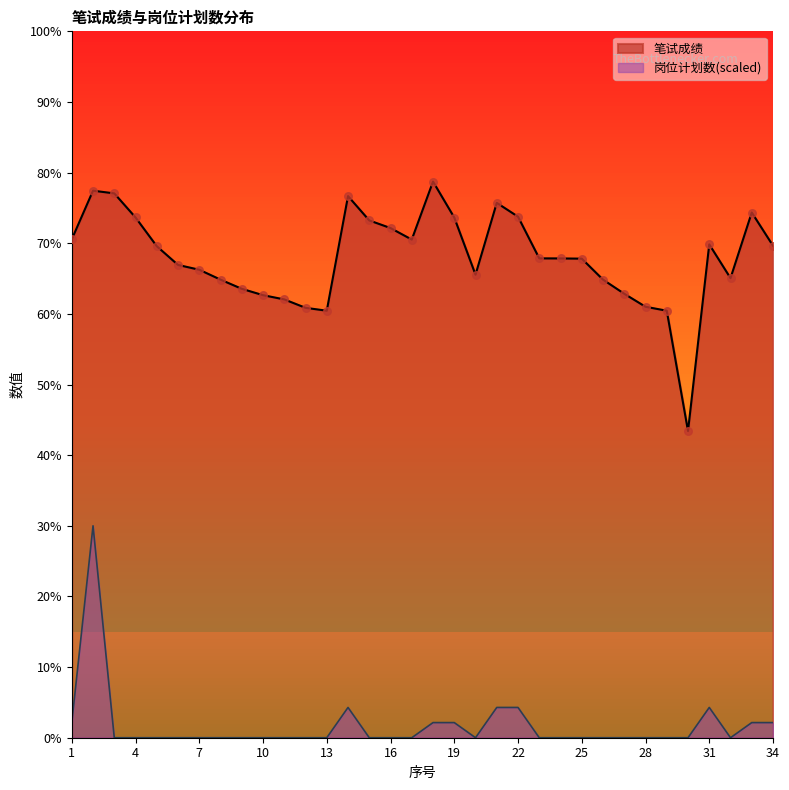

At how many categories does at least one series exceed 20?

34